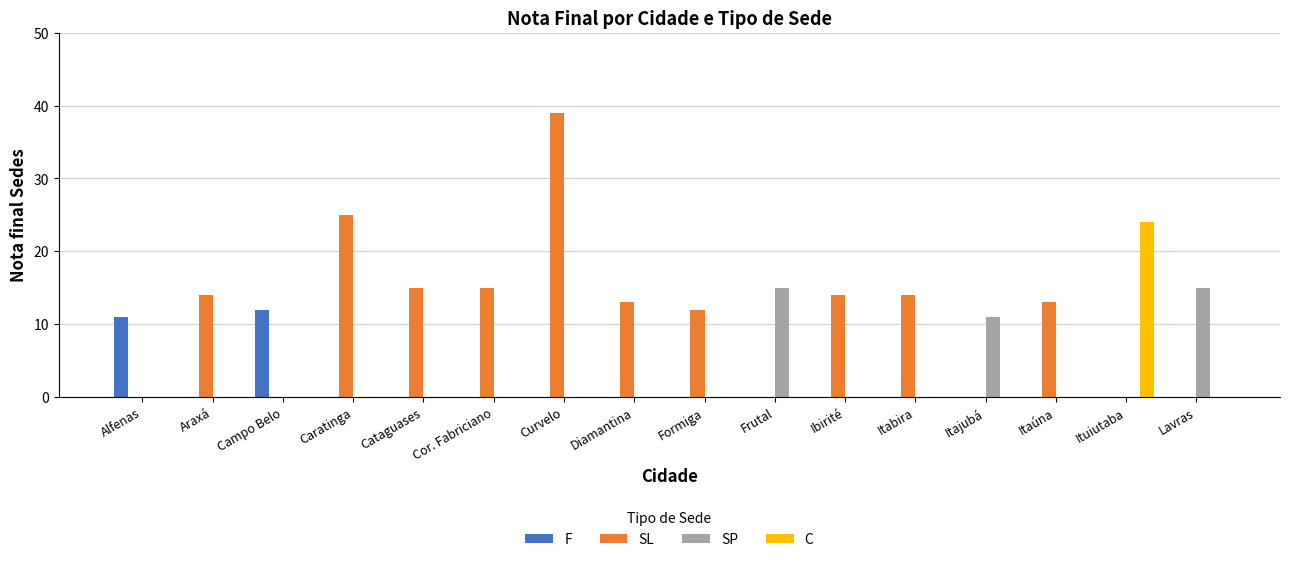

Reading left to right, transcribe all the data shown in this chart.

F: Alfenas=11	Araxá=0	Campo Belo=12	Caratinga=0	Cataguases=0	Cor. Fabriciano=0	Curvelo=0	Diamantina=0	Formiga=0	Frutal=0	Ibirité=0	Itabira=0	Itajubá=0	Itaúna=0	Ituiutaba=0	Lavras=0
SL: Alfenas=0	Araxá=14	Campo Belo=0	Caratinga=25	Cataguases=15	Cor. Fabriciano=15	Curvelo=39	Diamantina=13	Formiga=12	Frutal=0	Ibirité=14	Itabira=14	Itajubá=0	Itaúna=13	Ituiutaba=0	Lavras=0
SP: Alfenas=0	Araxá=0	Campo Belo=0	Caratinga=0	Cataguases=0	Cor. Fabriciano=0	Curvelo=0	Diamantina=0	Formiga=0	Frutal=15	Ibirité=0	Itabira=0	Itajubá=11	Itaúna=0	Ituiutaba=0	Lavras=15
C: Alfenas=0	Araxá=0	Campo Belo=0	Caratinga=0	Cataguases=0	Cor. Fabriciano=0	Curvelo=0	Diamantina=0	Formiga=0	Frutal=0	Ibirité=0	Itabira=0	Itajubá=0	Itaúna=0	Ituiutaba=24	Lavras=0